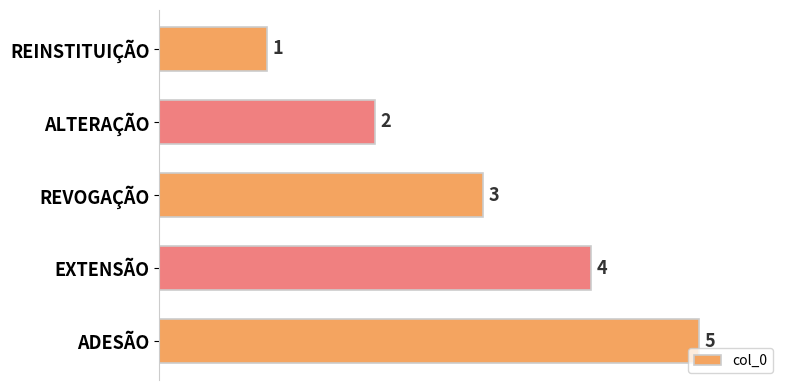

True or false: the data shows 1 at ALTERAÇÃO.

False